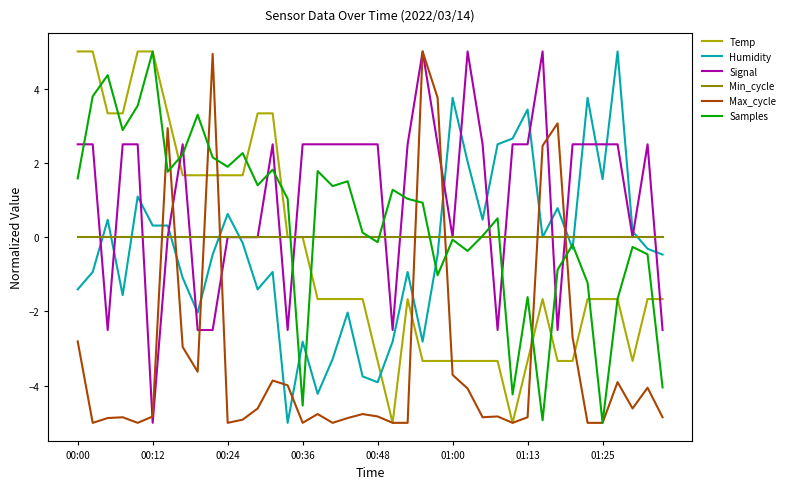

Count the number of data series in this chart.

6